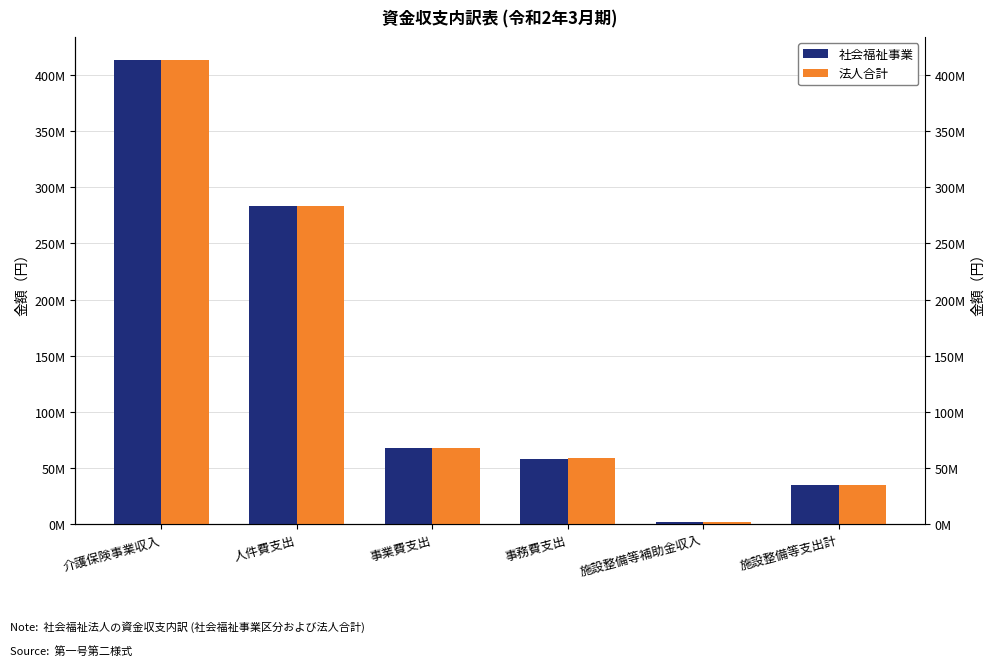

The 社会福祉事業 series shows 413123334 at 介護保険事業収入. True or false?

True